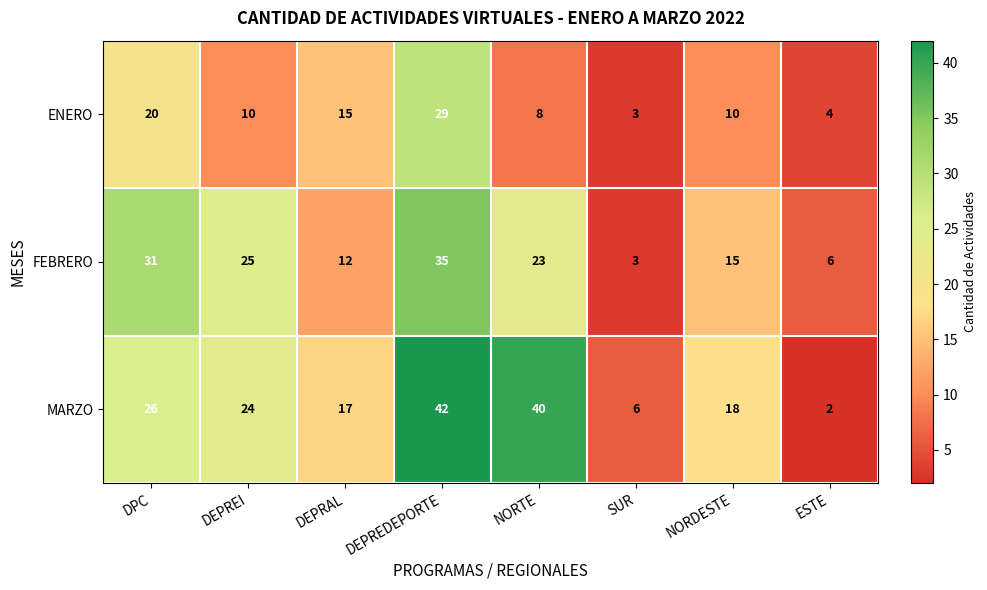

At which category is the sum across all series the highest?

DEPREDEPORTE